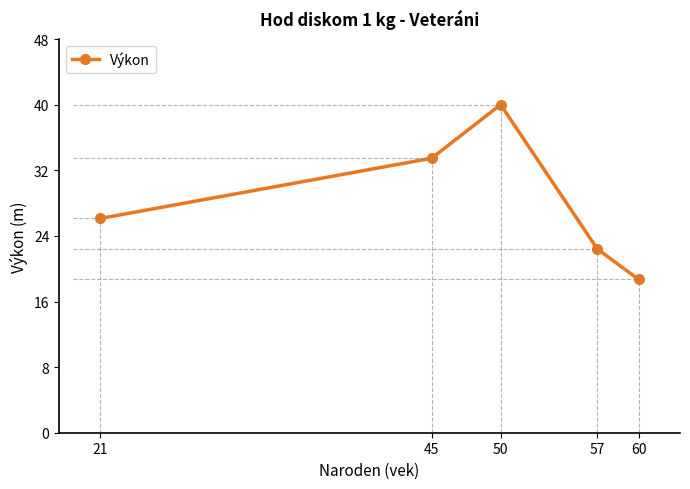

What is the difference between the maximum and minimum values?

21.3